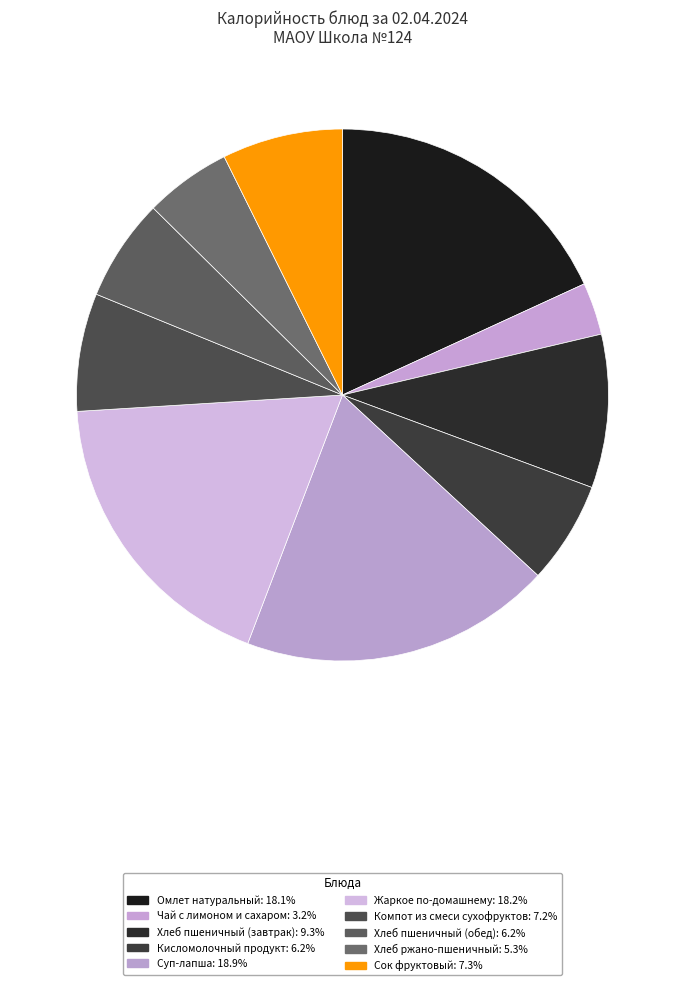

How many segments does this pie chart have?

10